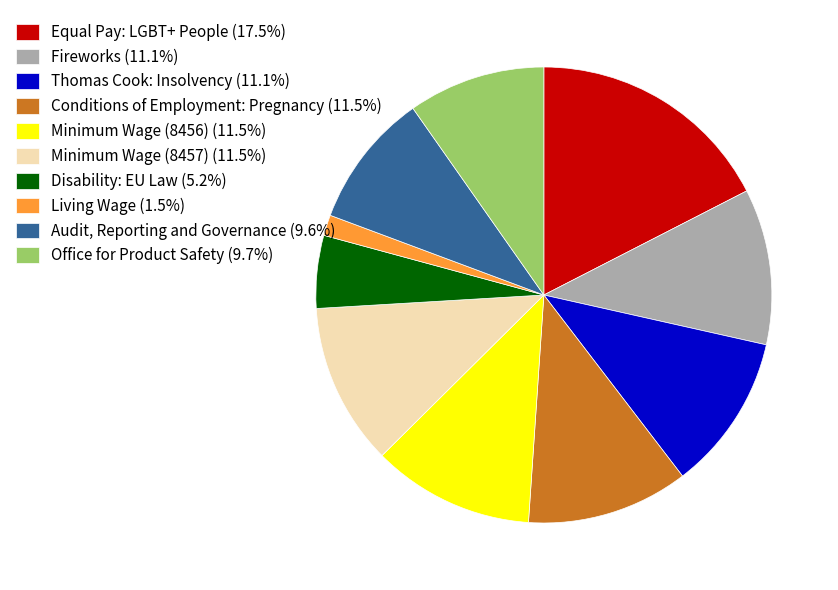

True or false: Minimum Wage (8456) accounts for 1% of the total.

False